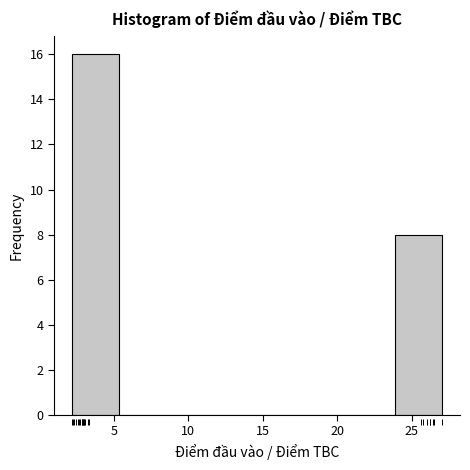

Reading left to right, list every bar in this chart as the range it spans on the x-axis followed by its height. Neither the bar edges nor the heights are printed on the chart, so give them approximately, as read against the axes.

2.0 to 5.5: 16
5.5 to 8.5: 0
8.5 to 11.5: 0
11.5 to 14.5: 0
14.5 to 17.5: 0
17.5 to 21.0: 0
21.0 to 24.0: 0
24.0 to 27.0: 8